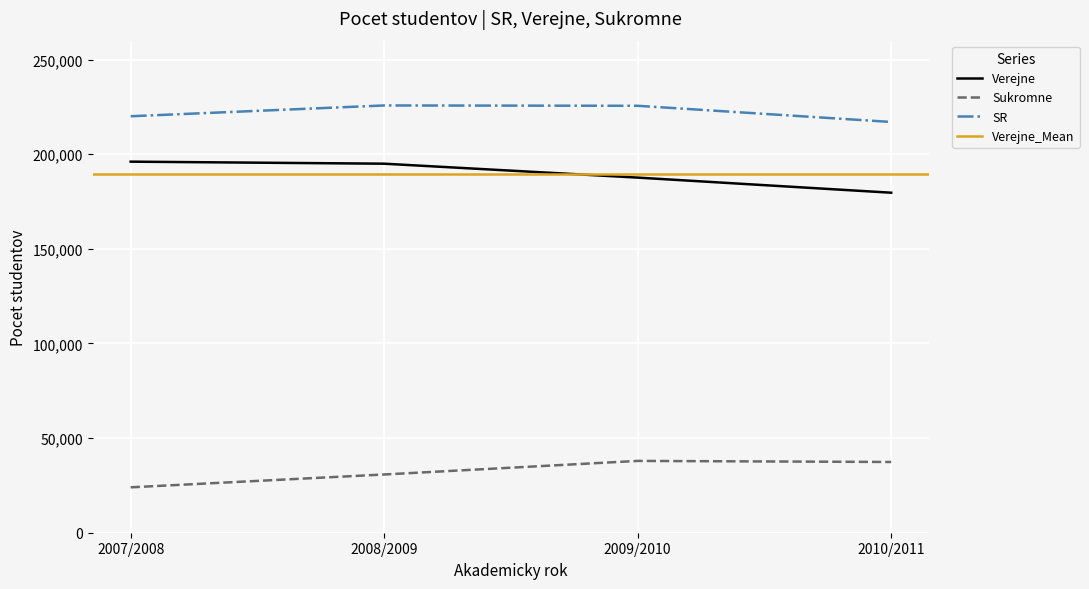

Reading left to right, transcribe all the data shown in this chart.

Verejne: 2007/2008=196071	2008/2009=194992	2009/2010=187644	2010/2011=179658
Sukromne: 2007/2008=23988	2008/2009=30774	2009/2010=37944	2010/2011=37381
SR: 2007/2008=220059	2008/2009=225766	2009/2010=225588	2010/2011=217039